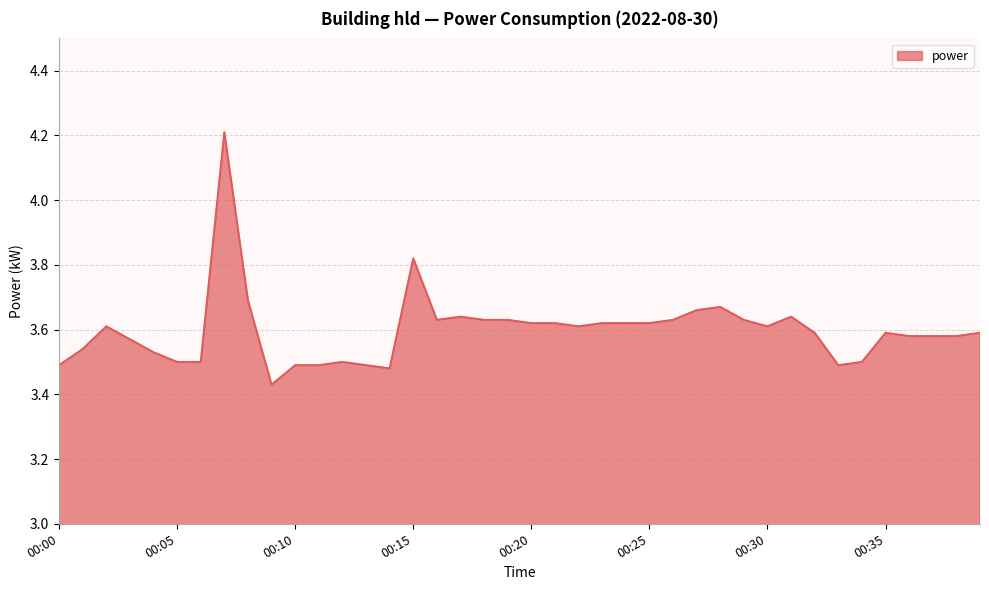

What is the greatest value displayed?

4.2